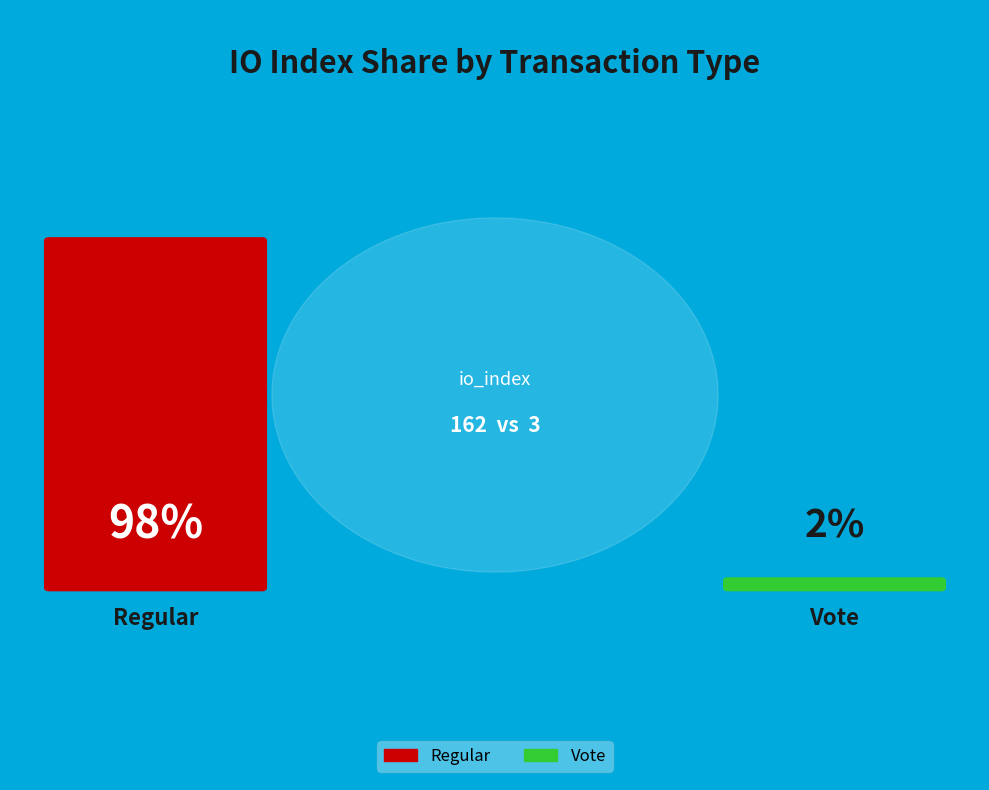

To the nearest percent, what is the difference between the Regular (io_index=162) and Vote (io_index=3) slice percentages?

96%